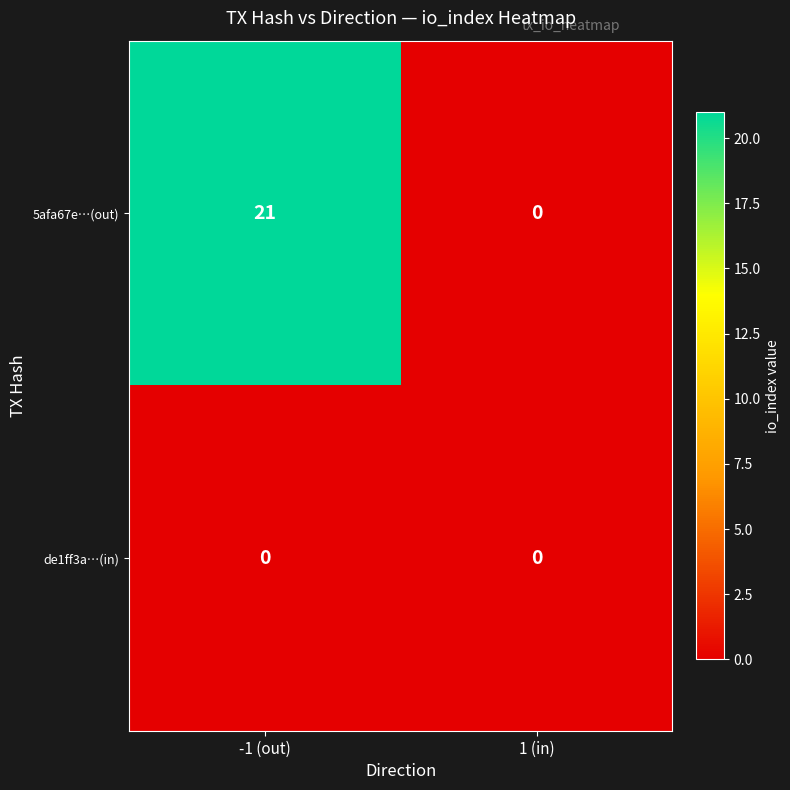

At which category is the sum across all series the highest?

-1 (out)